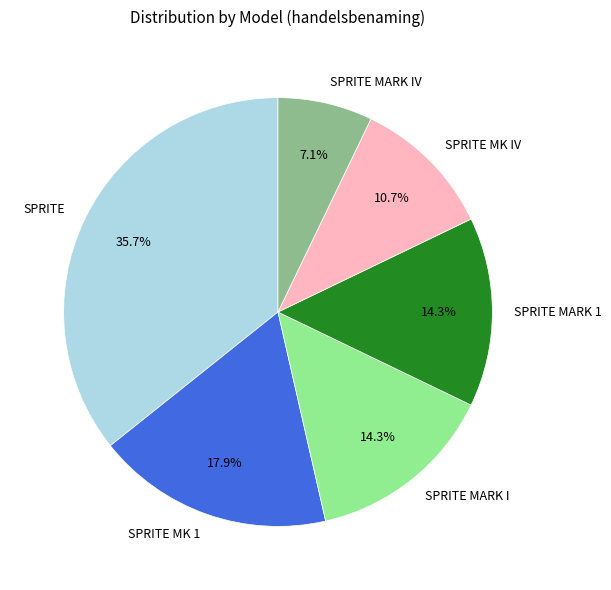

Count the number of slices in the pie.

6